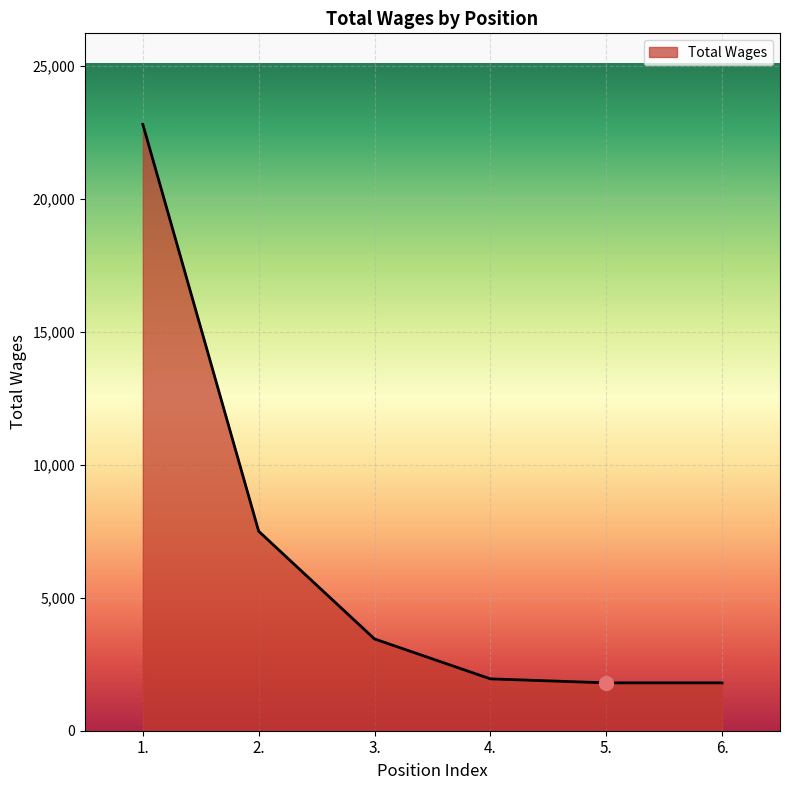

What is the difference between the values at 2. and 1.?

15300